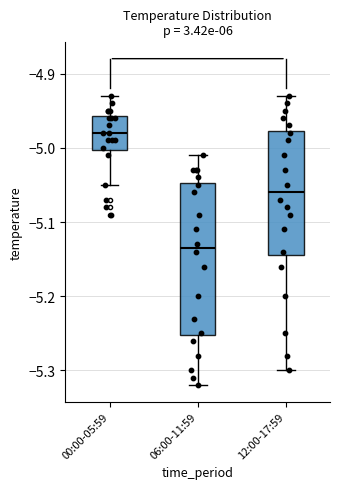

Which box's median line is the highest?

00:00-05:59